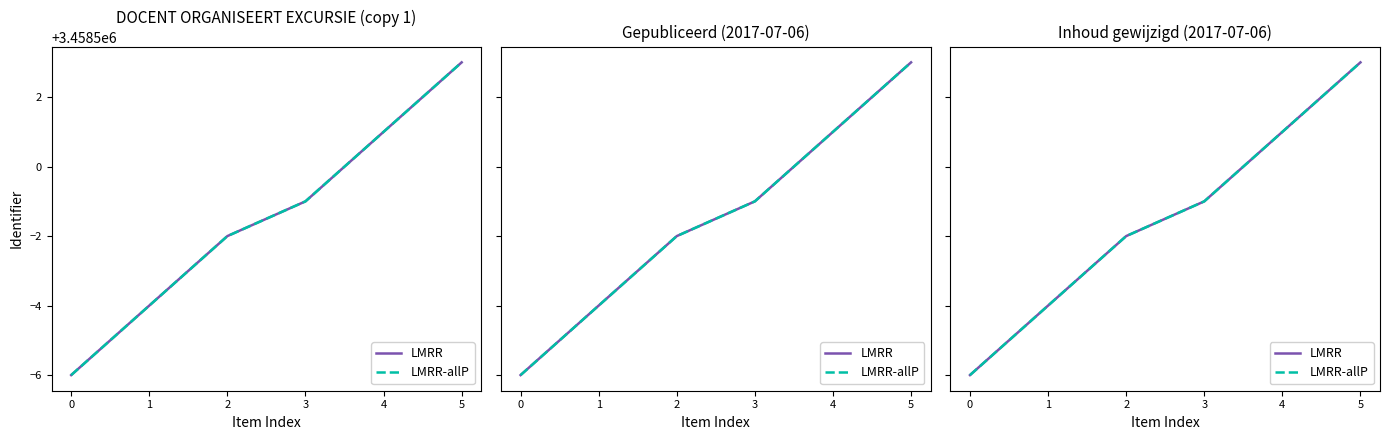

The LMRR series shows 2195287 at 2. True or false?

False